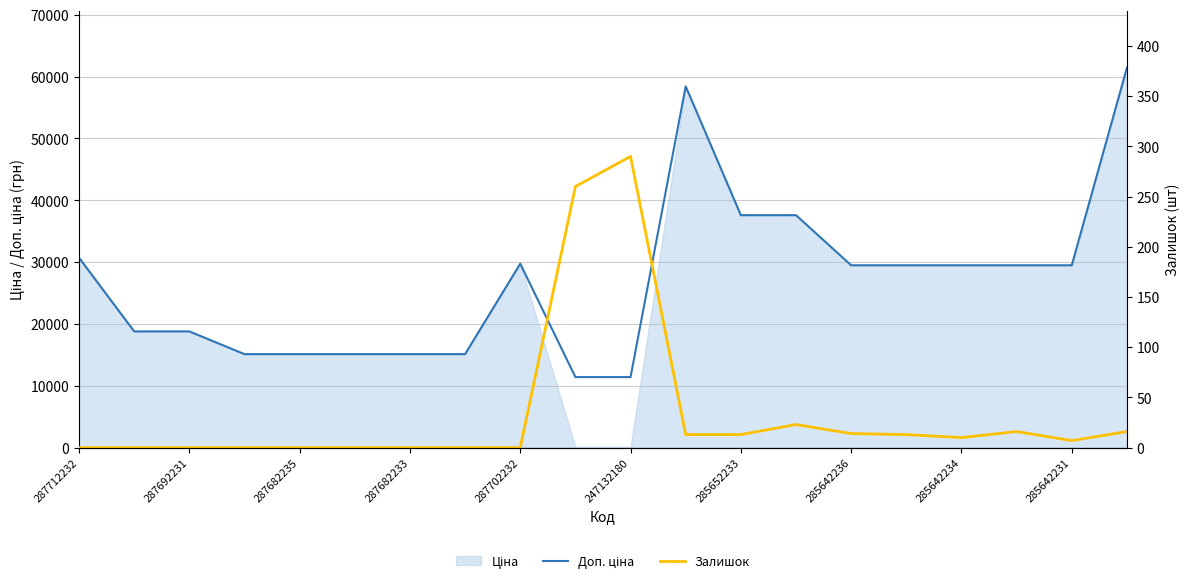

What is the value of the Залишок point at the 19th from the left?

7.0